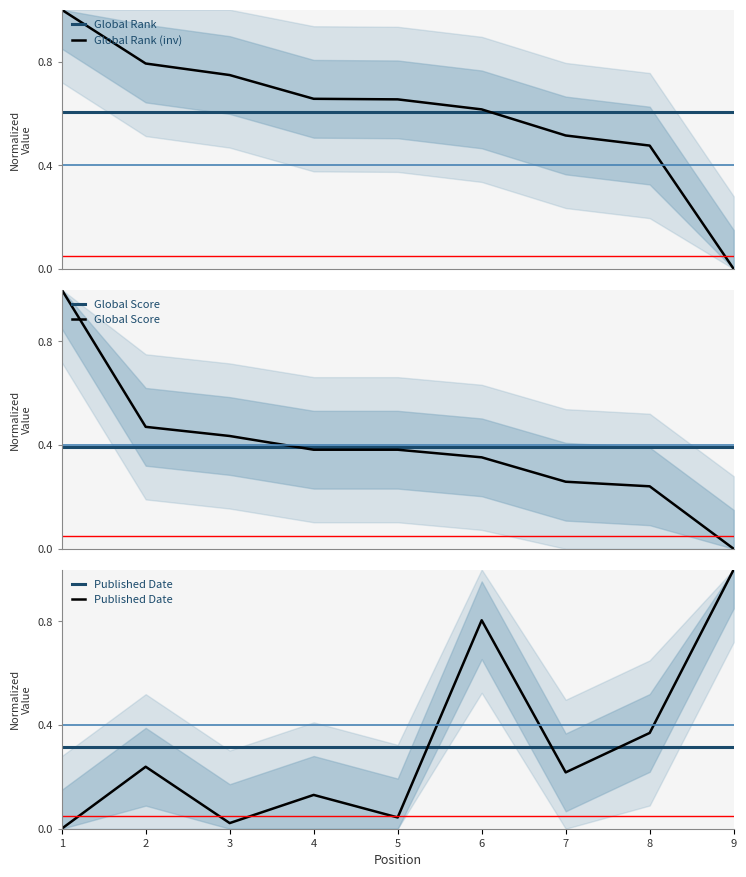

What is the sum of all Published Date values?

2.8